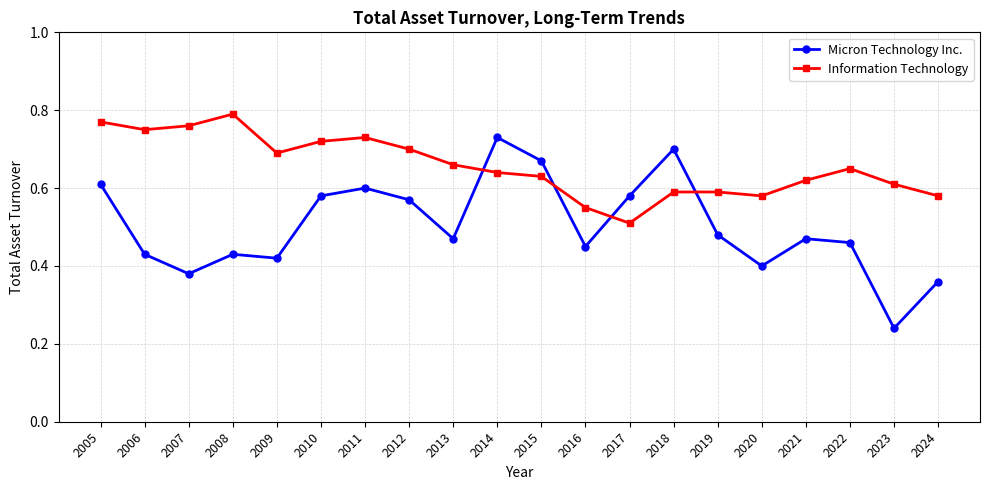

What is the sum of the Micron Technology Inc. values at 2017 and 2024?

0.9